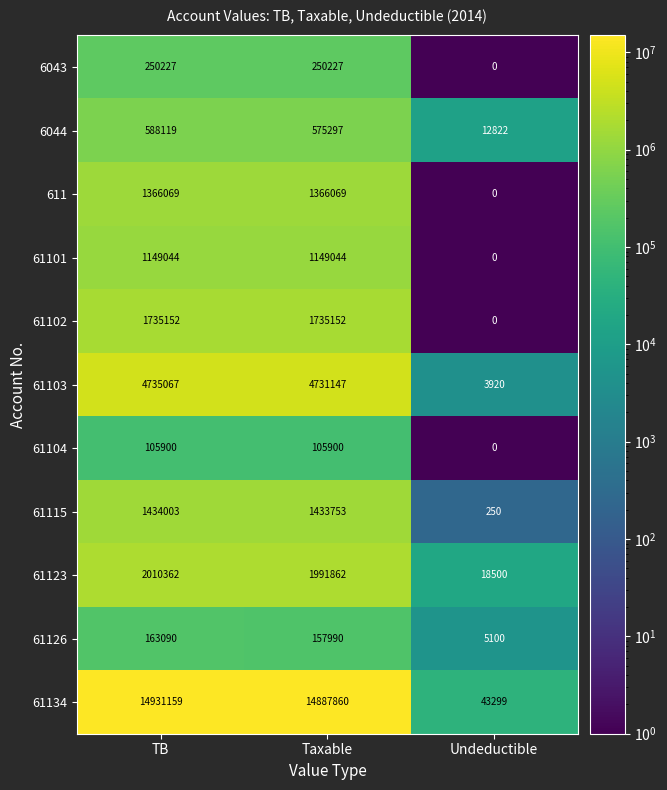

The 61123 series shows 2010362 at TB. True or false?

True